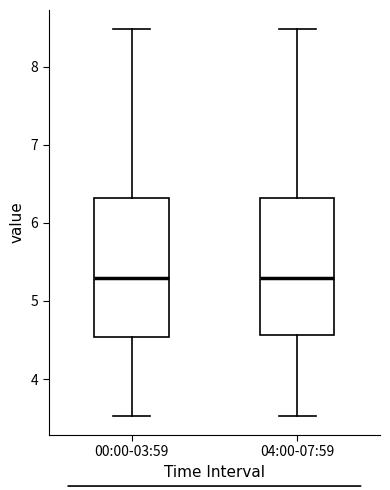

Reading left to right, read every box against the y-axis: the position of its median line, the range the box covers, and the ends of its whiskers. The values are not printed on the chart, so give them approximately, as read against the axis.

00:00-03:59: median 5.3, box 4.5 to 6.3, whiskers 3.5 to 8.5
04:00-07:59: median 5.3, box 4.6 to 6.3, whiskers 3.5 to 8.5